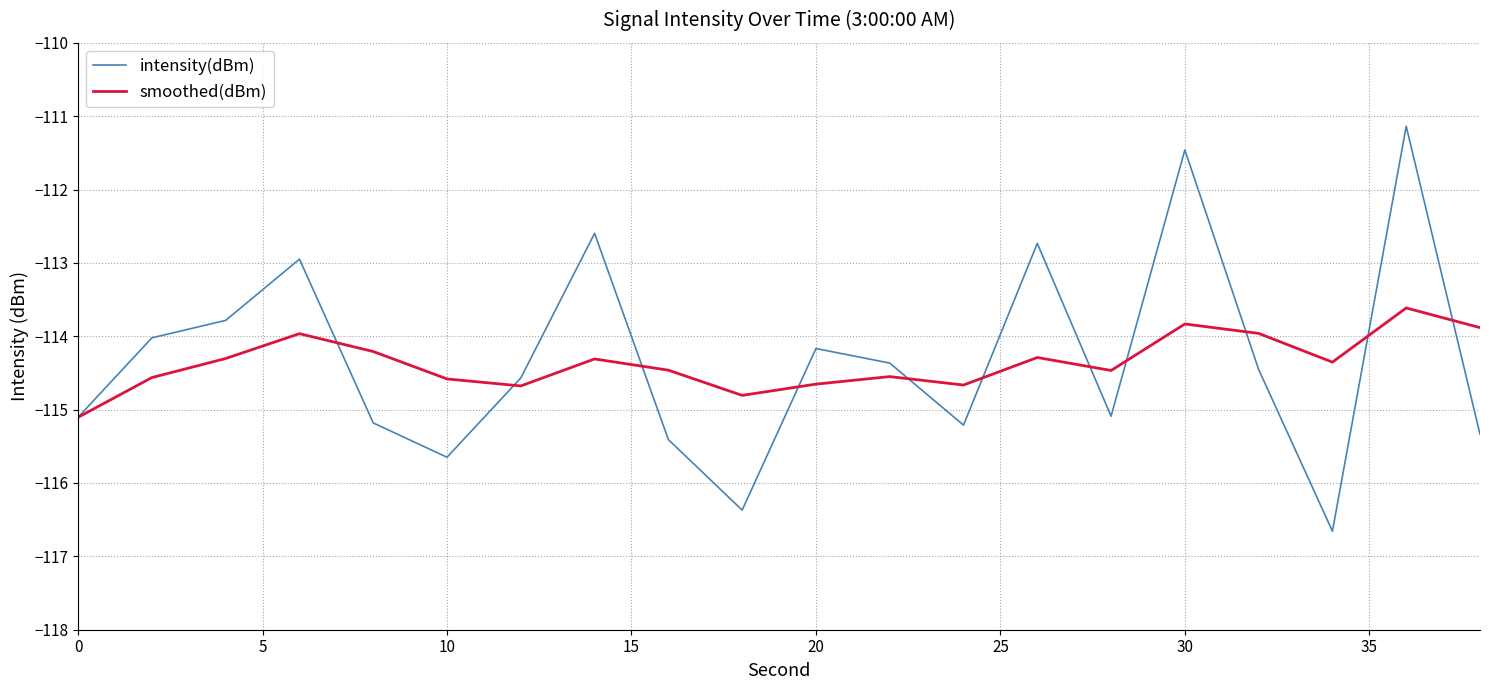

Which series has the widest spread of values?

intensity(dBm)